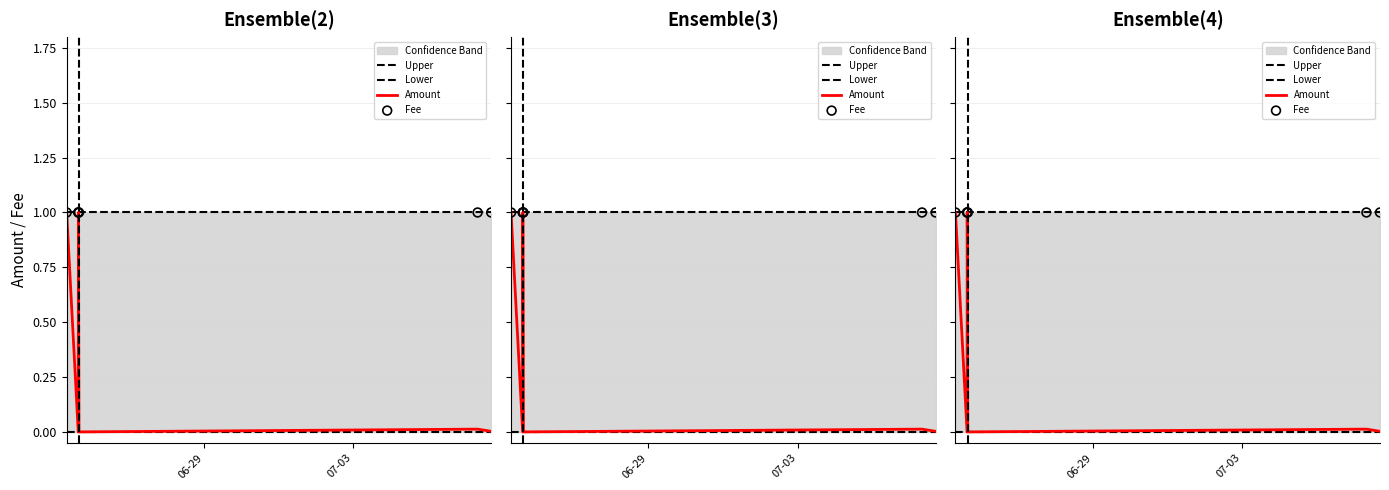

Which series has the largest Y range (max minus min)?

Amount